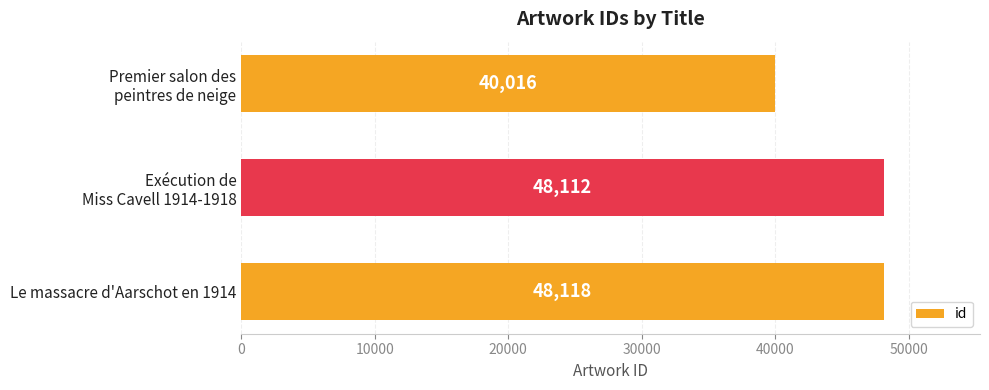

What value does the data have at Le massacre d'Aarschot en 1914?

48118